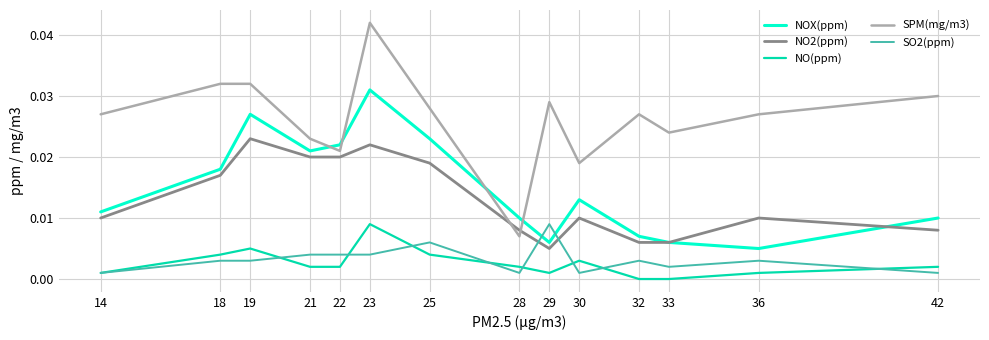

Count the NOX(ppm) values in the range 0 to 1.

14